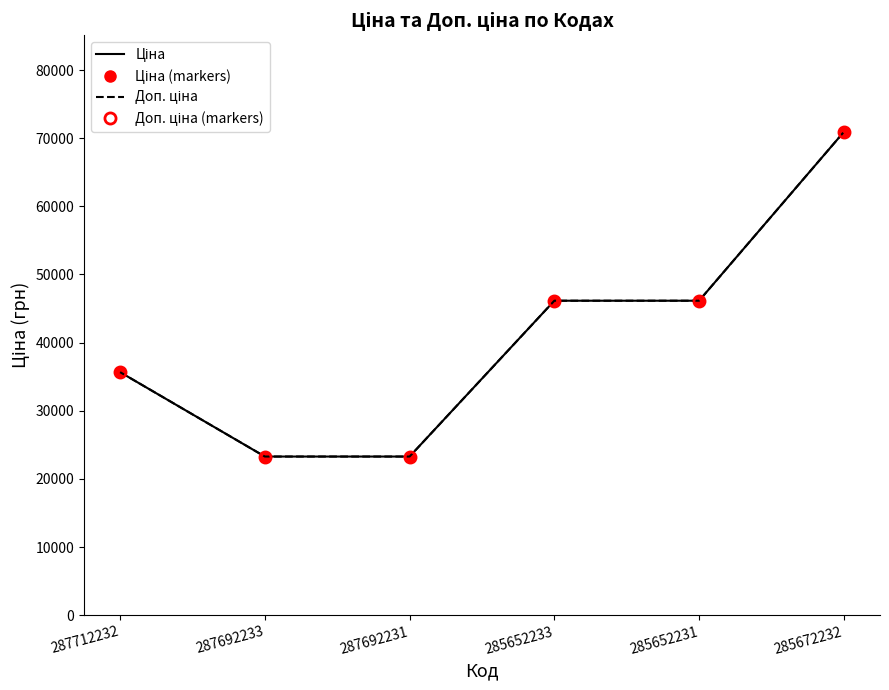

What are all the series names shown in the legend?

Ціна, Ціна (markers), Доп. ціна, Доп. ціна (markers)